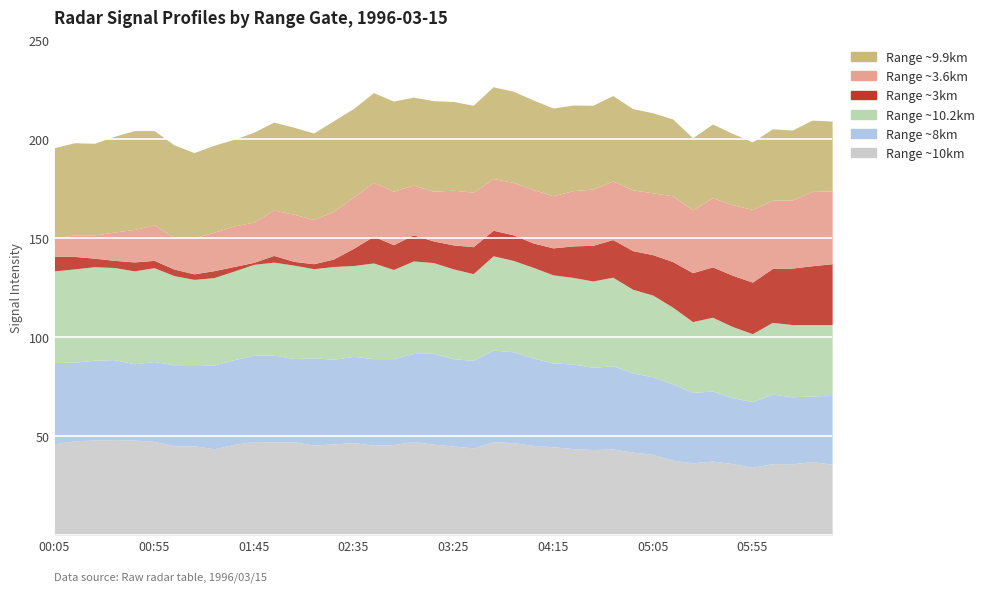

How many values in the Range ~8km series are below 42?

20